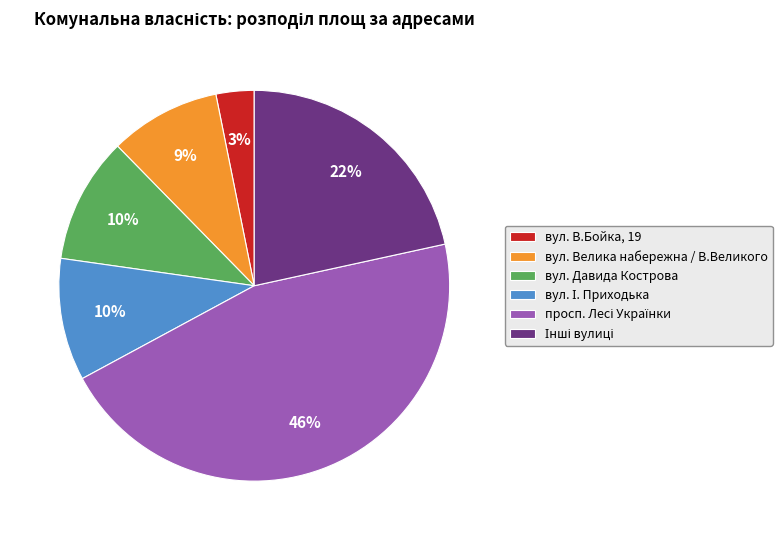

The вул. Велика набережна / В.Великого slice represents 9% of the pie. True or false?

True